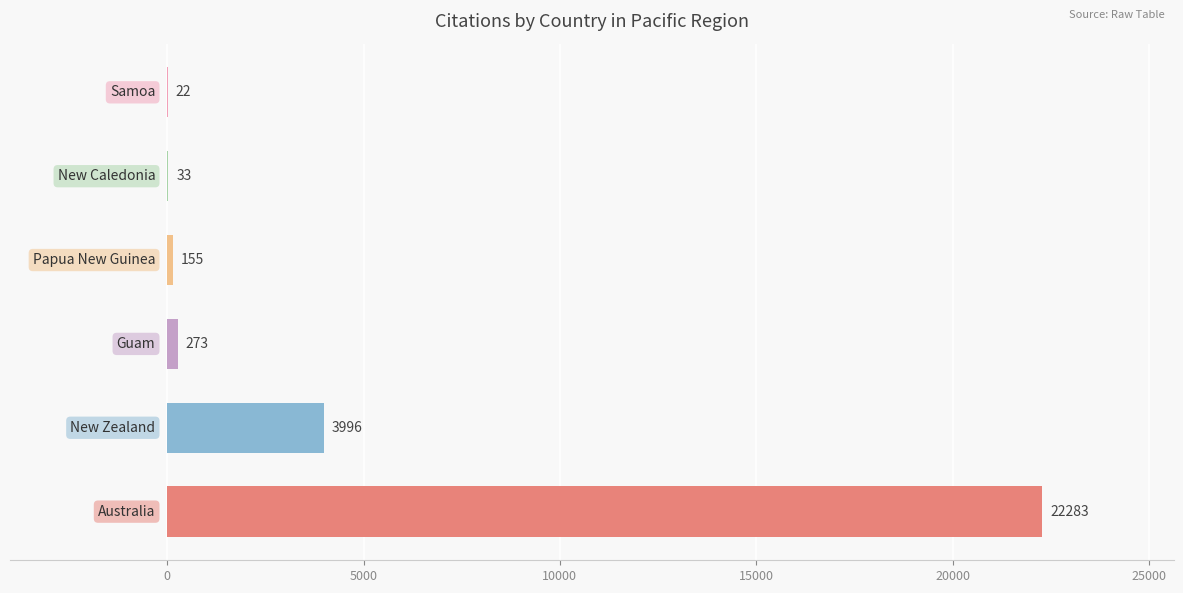

Count the number of categories in the chart.

6